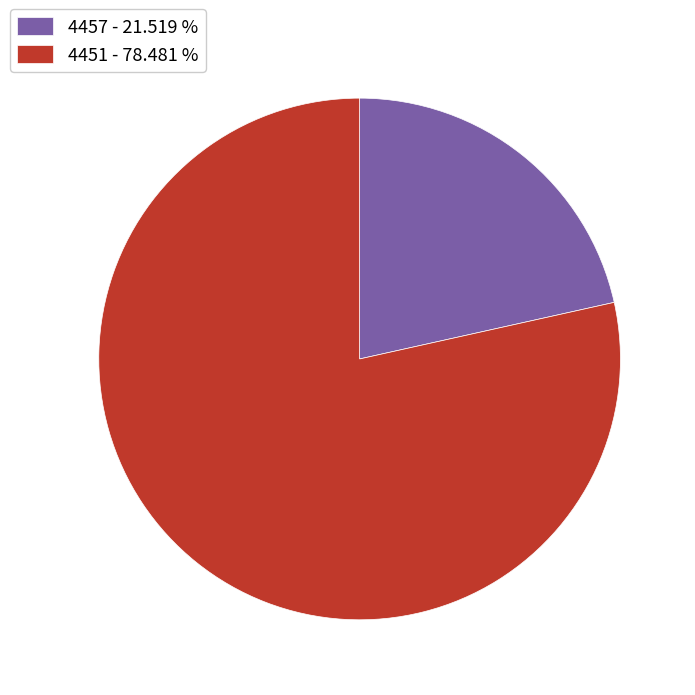

Is there a majority slice in this chart?

Yes